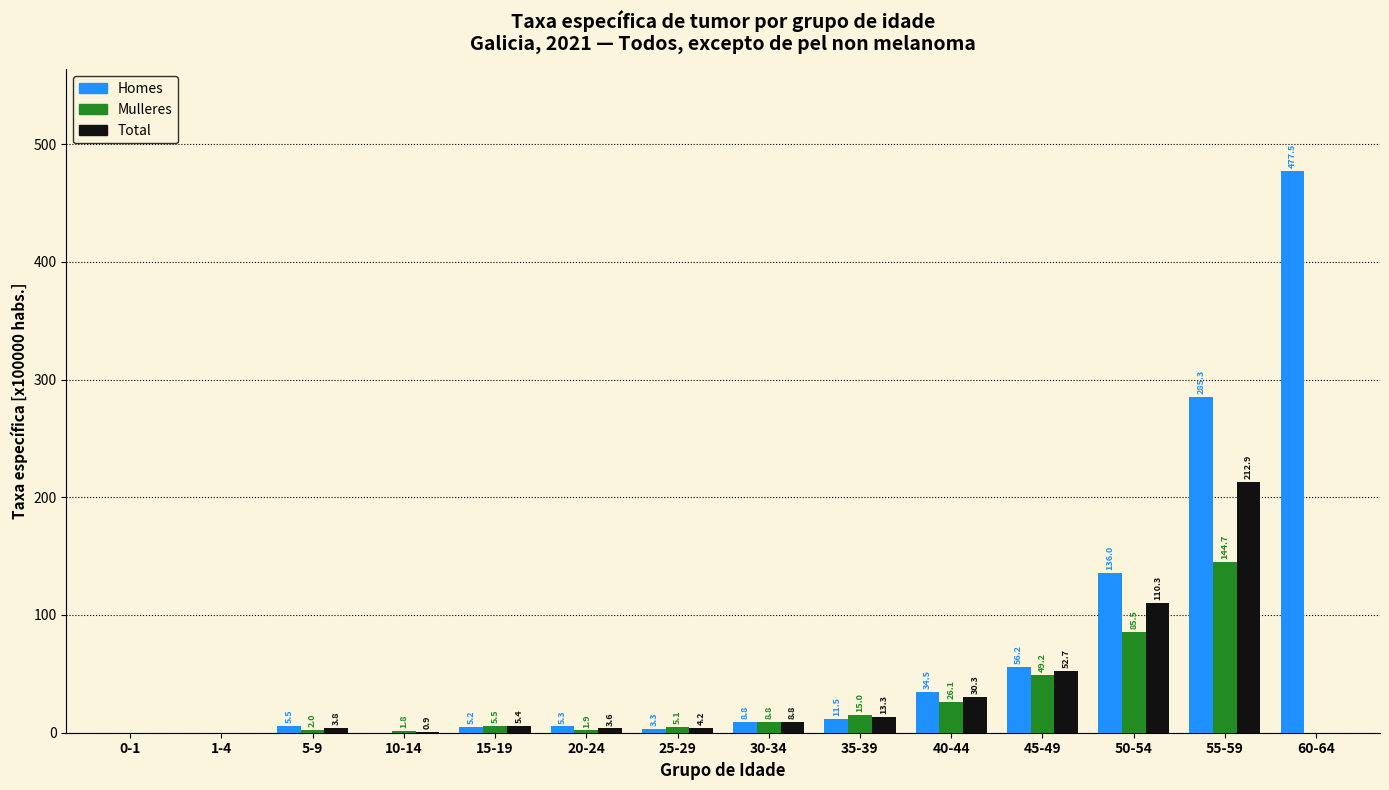

Reading right to left, transcribe all the data shown in this chart.

Homes: 60-64=477.5	55-59=285.3	50-54=136.0	45-49=56.2	40-44=34.5	35-39=11.5	30-34=8.8	25-29=3.3	20-24=5.3	15-19=5.2	10-14=0.0	5-9=5.5	1-4=0.0	0-1=0.0
Mulleres: 60-64=0.0	55-59=144.7	50-54=85.5	45-49=49.2	40-44=26.1	35-39=15.0	30-34=8.8	25-29=5.1	20-24=1.9	15-19=5.5	10-14=1.8	5-9=2.0	1-4=0.0	0-1=0.0
Total: 60-64=0.0	55-59=212.9	50-54=110.3	45-49=52.7	40-44=30.3	35-39=13.3	30-34=8.8	25-29=4.2	20-24=3.6	15-19=5.4	10-14=0.9	5-9=3.8	1-4=0.0	0-1=0.0